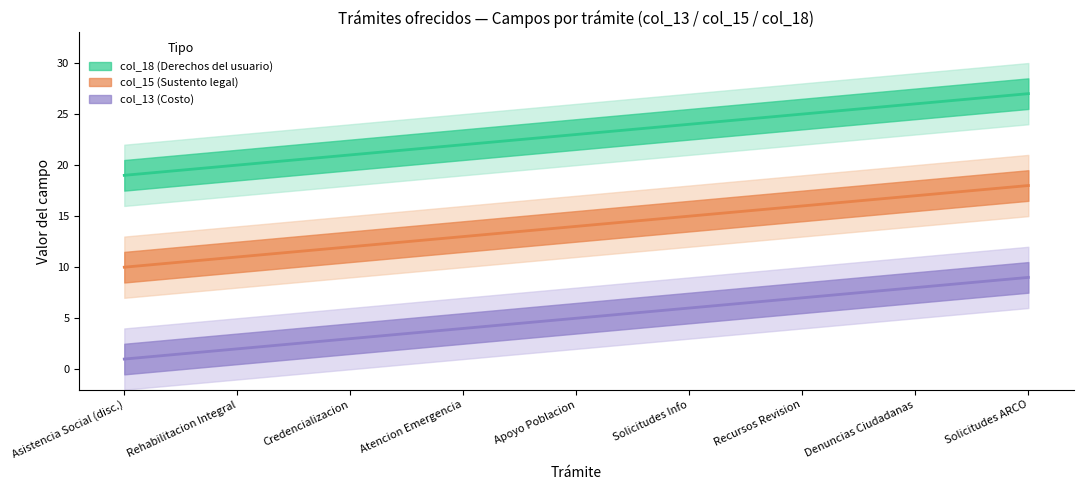

How many lines are shown in the chart?

3